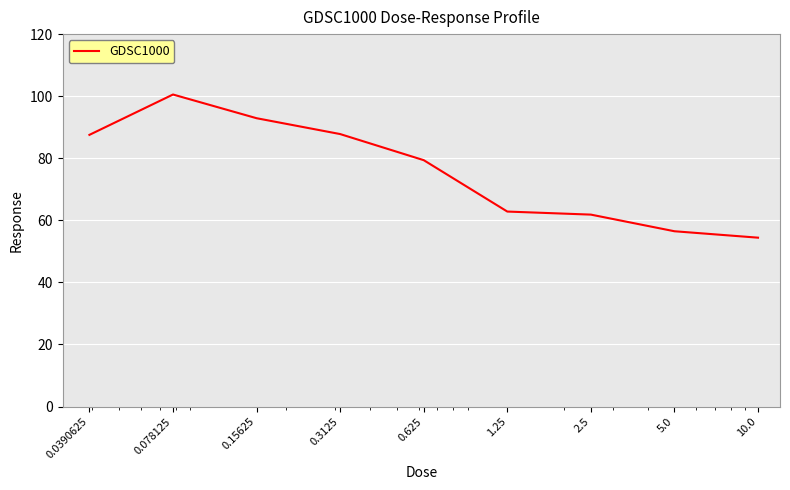

What is the sum of all values?

683.7